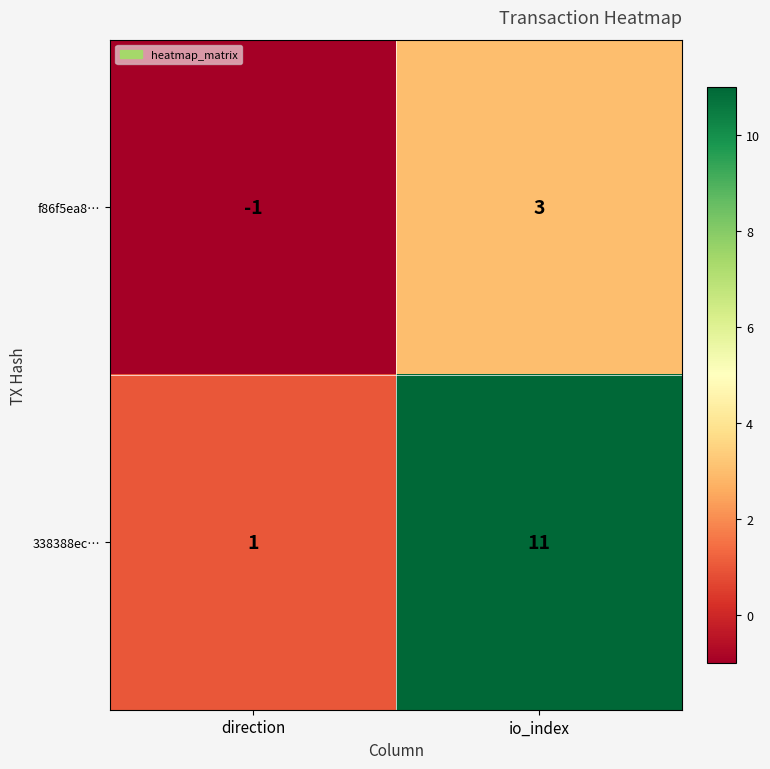

Reading left to right, extract all data points from this chart.

f86f5ea8…: direction=-1	io_index=3
338388ec…: direction=1	io_index=11